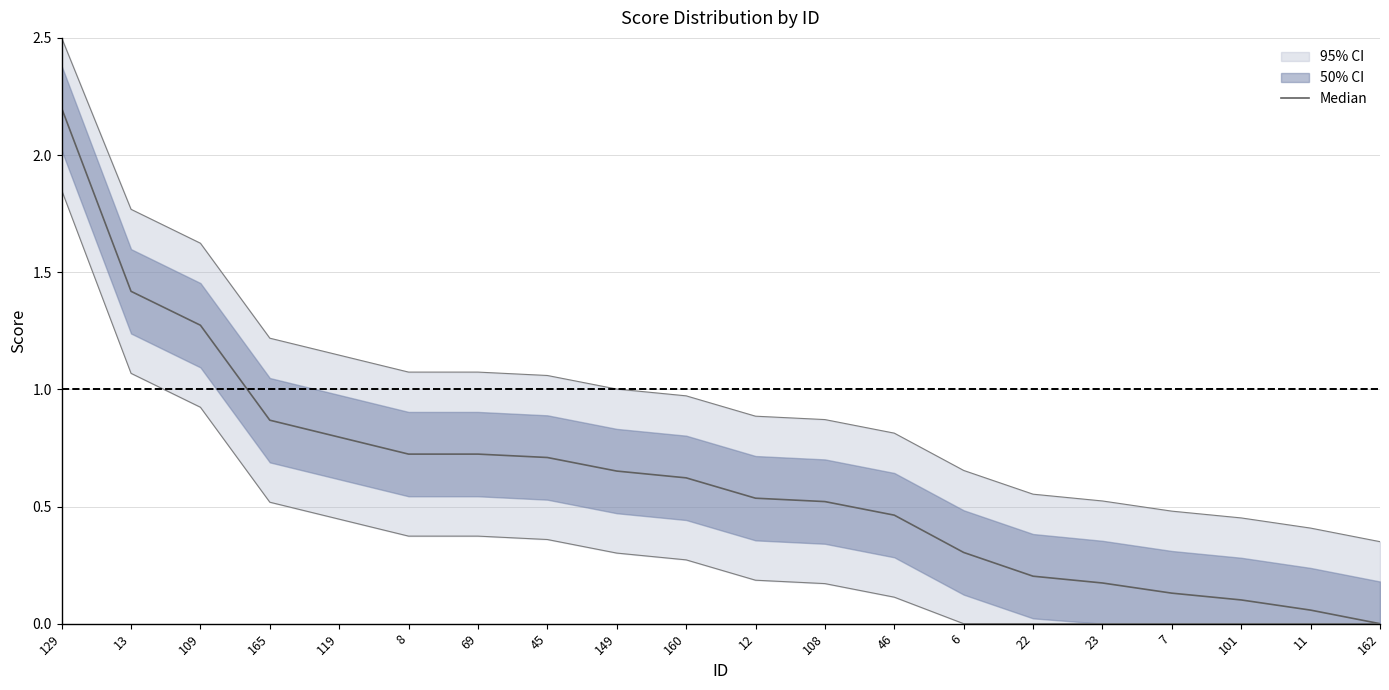

Where is the data nearest to the value 1?

165